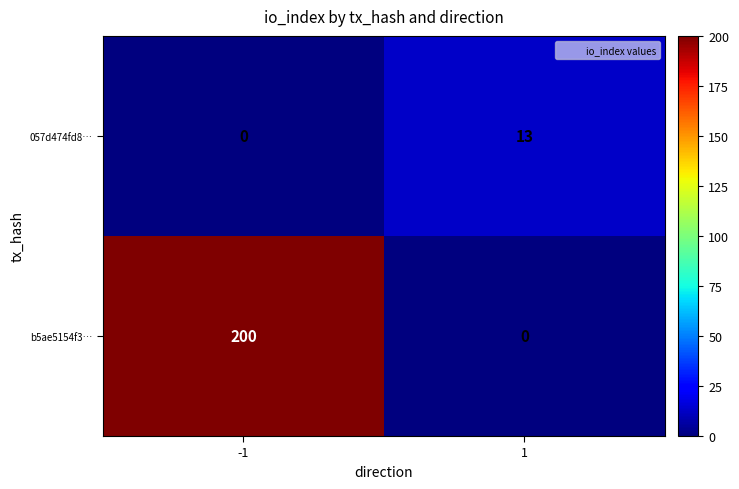

Read the 057d474fd8… value at 1, to the nearest 5.

15